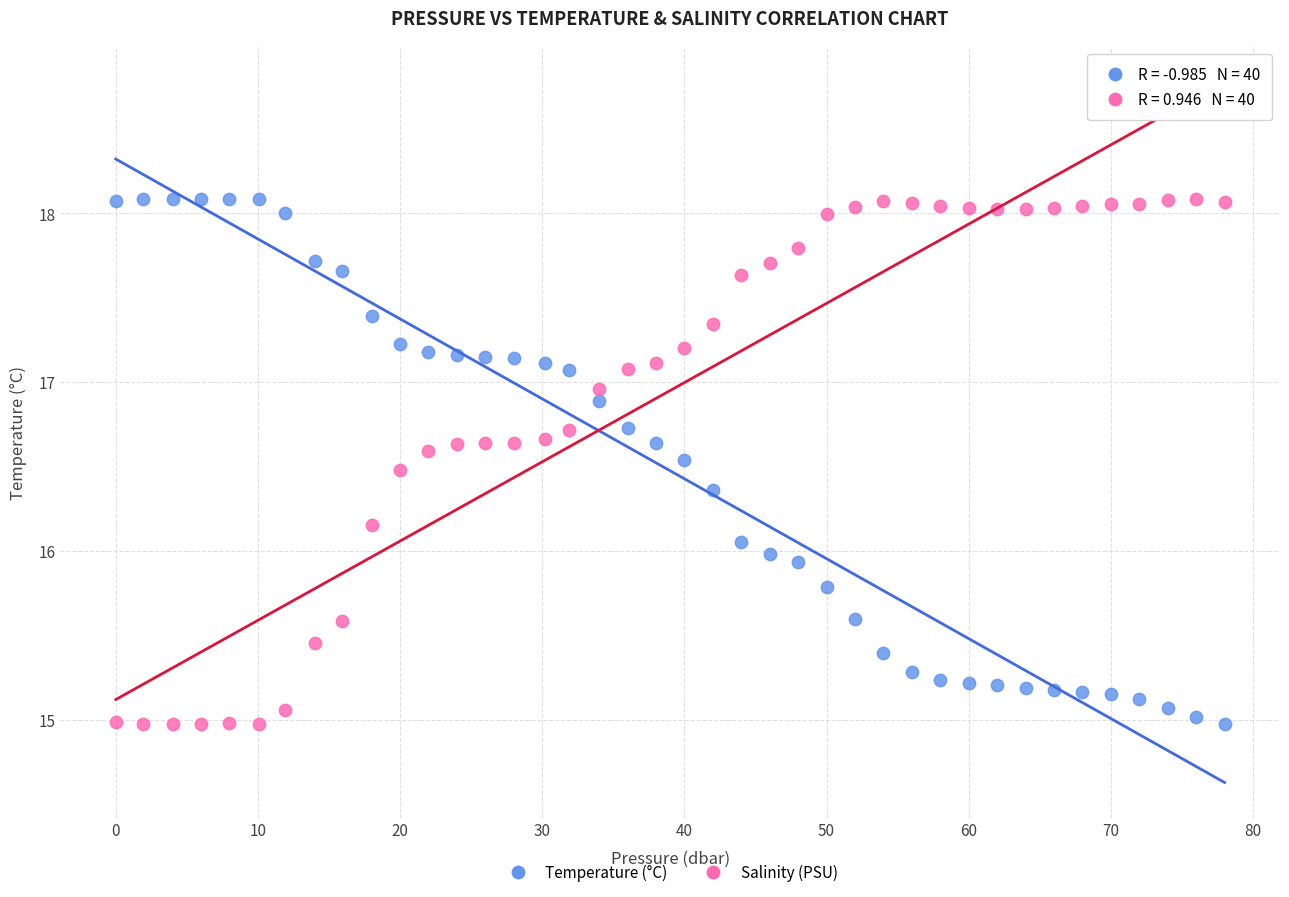

What is the X range (max minus min) for the scatter plot?

78.0